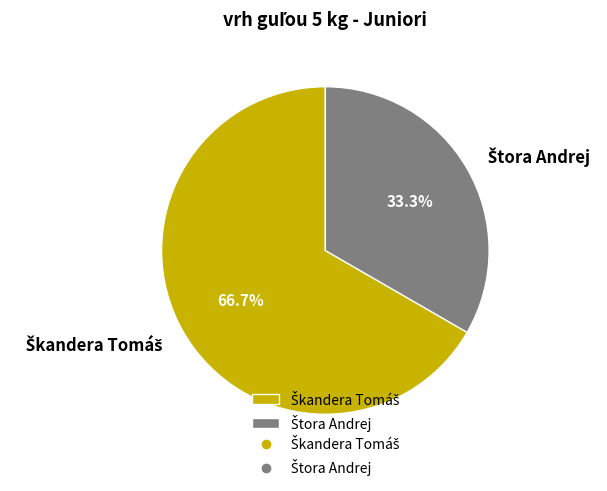

Does any single category account for the majority?

Yes